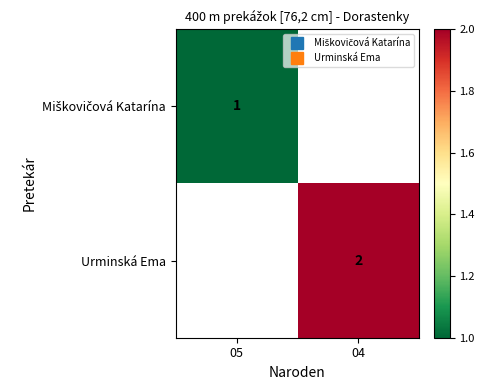

What is the greatest value displayed?

2.0